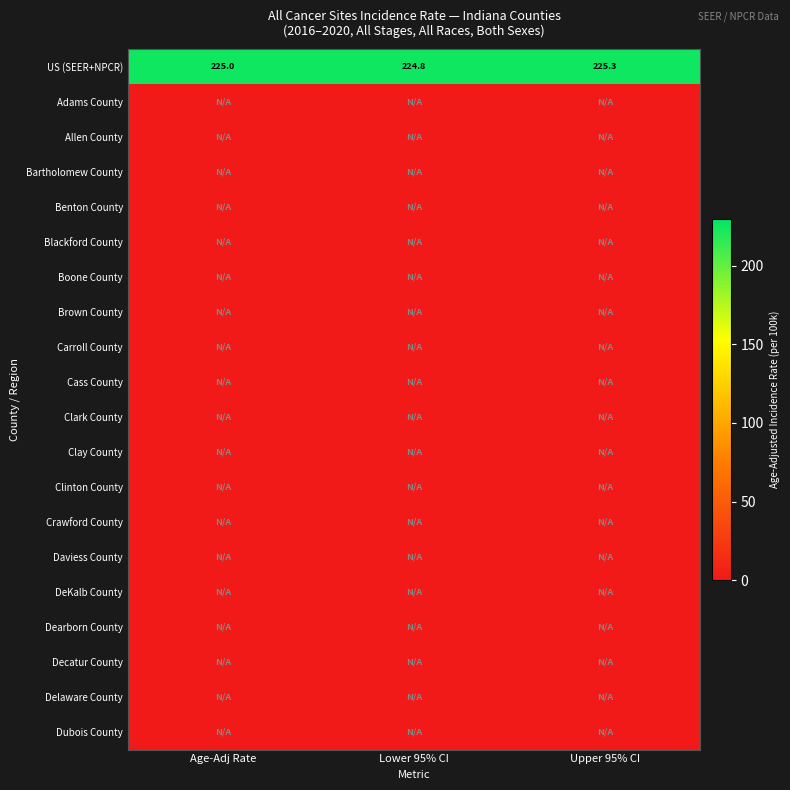

Count the number of data series in this chart.

20